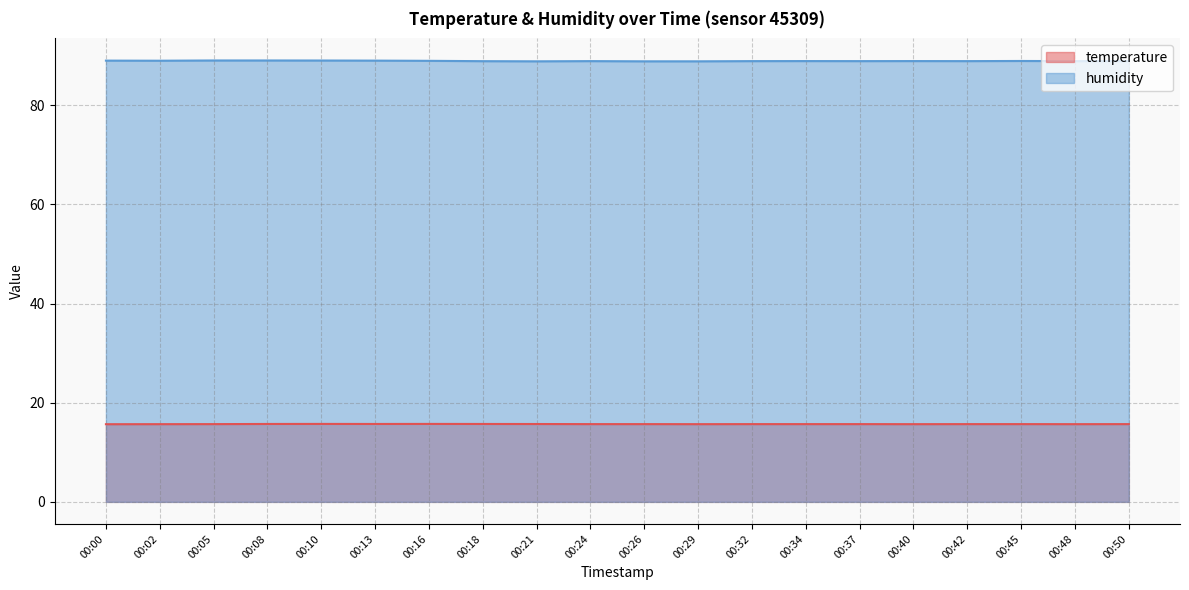

What is the sum of all temperature values?

313.7